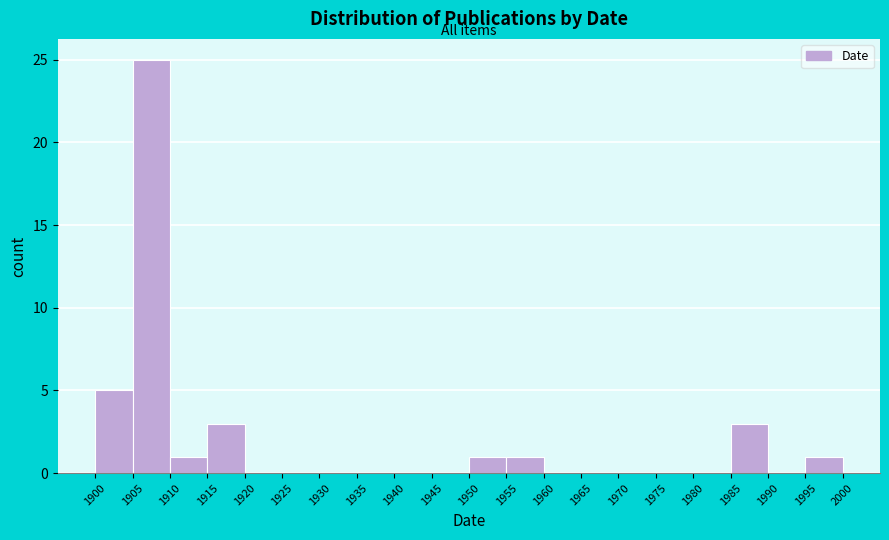

What is the height of the bar covering 1995 to 2000 on the x-axis? The values are not printed on the chart, so give them approximately, as read against the axis.

1